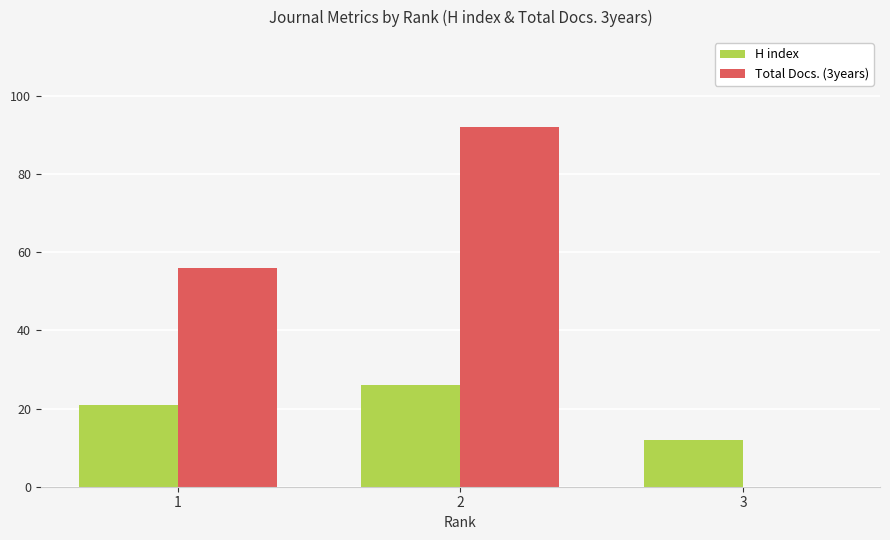

Which series changed the most between 2 and 3?

Total Docs. (3years)